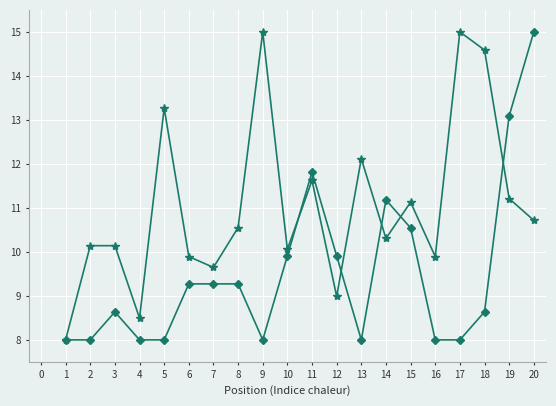

What is the total value across all series at 13?

20.1